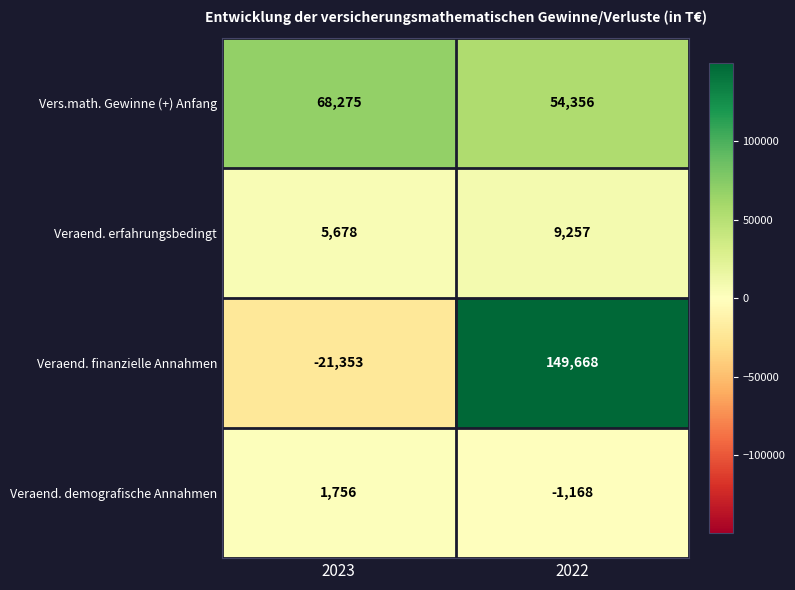

At which label is Veraend. erfahrungsbedingt closest to 7467?

2023